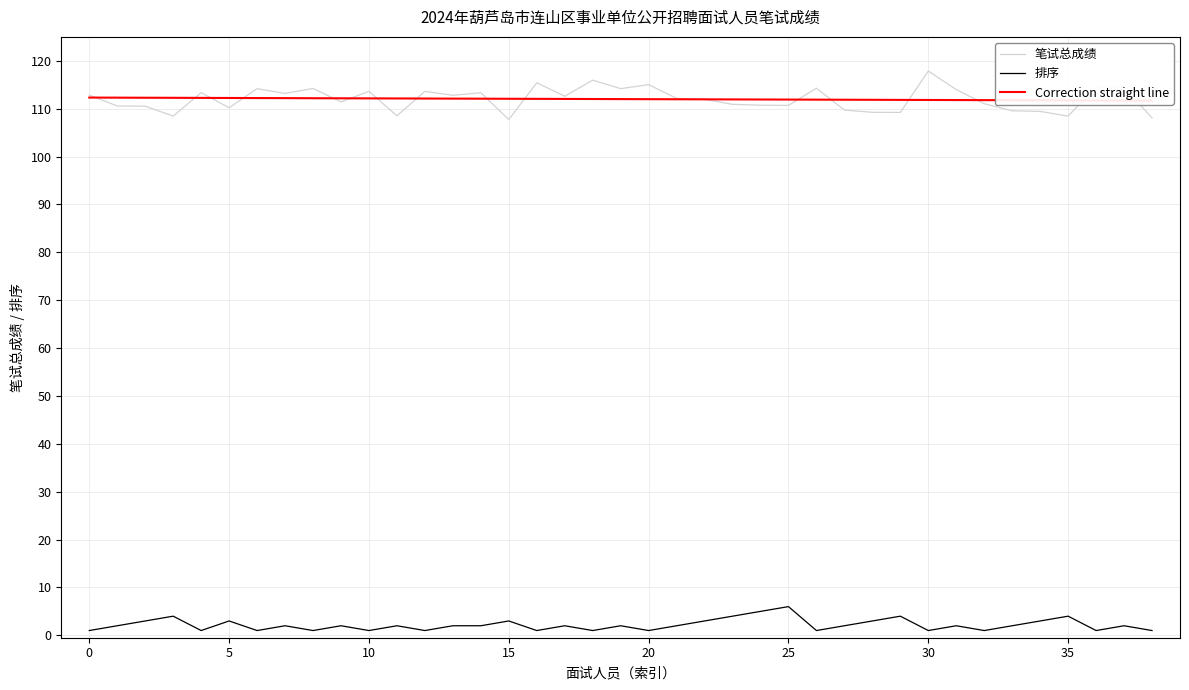

What is the sum of all Correction straight line values?

4368.3